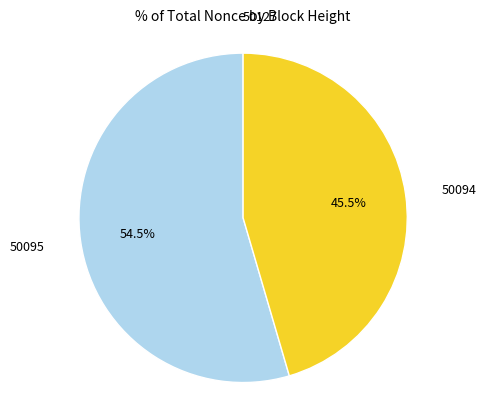

Is there a majority slice in this chart?

Yes